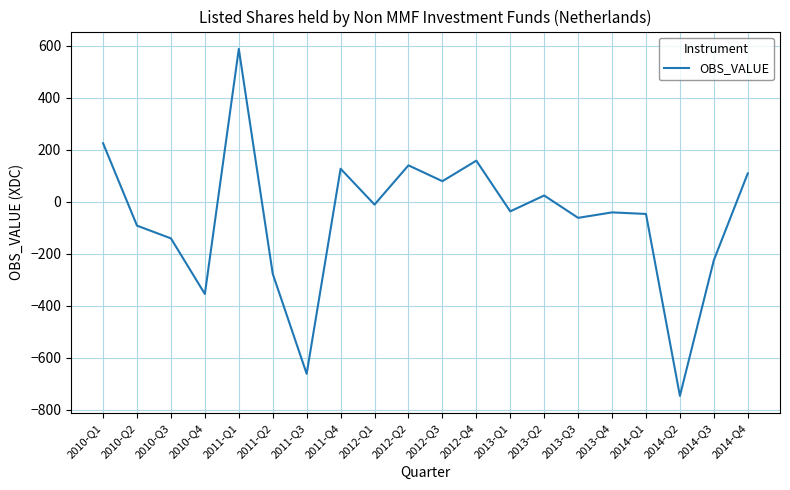

What is the maximum value shown in the chart?

588